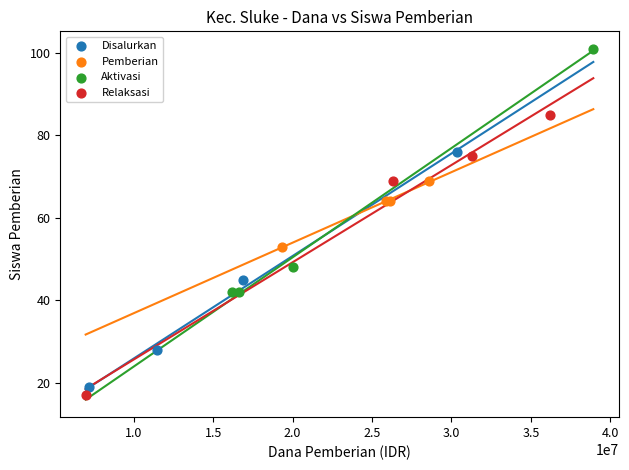

Which series reaches the maximum Y coordinate?

Aktivasi